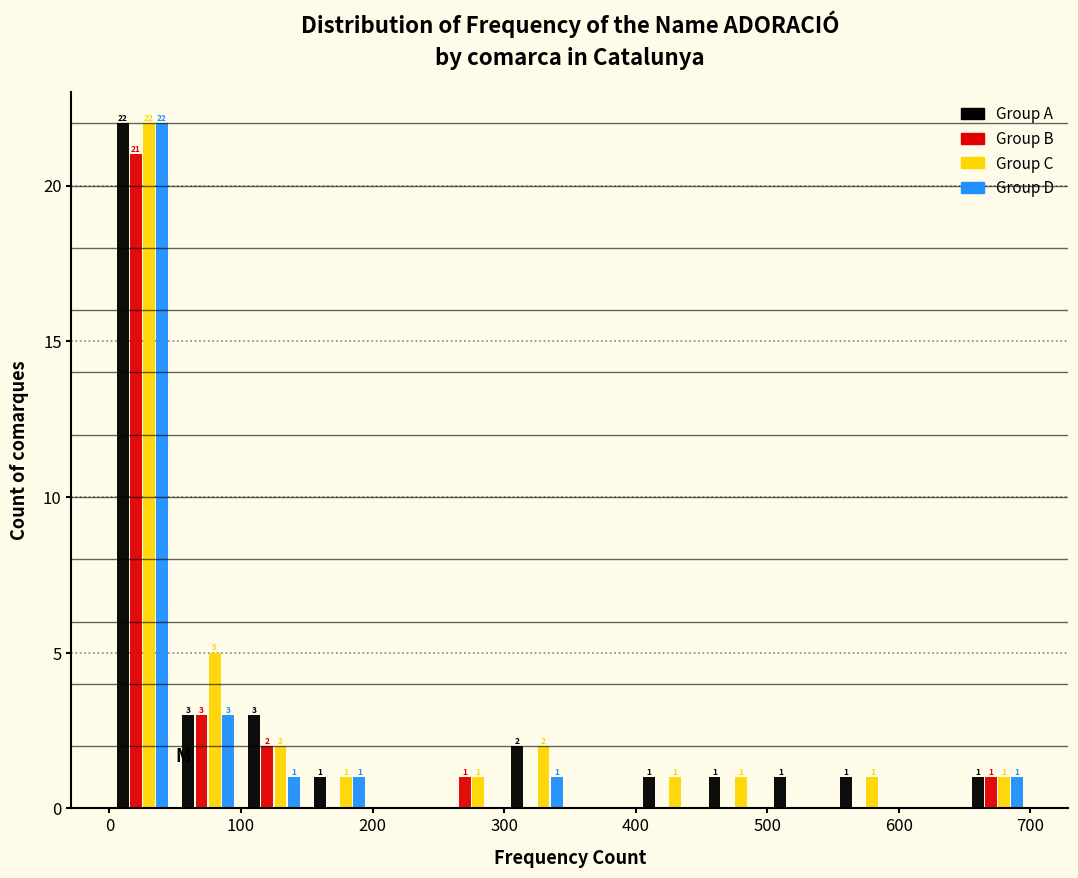

In the Group B series, which range on the x-axis has the tallest bar?

0 to 50